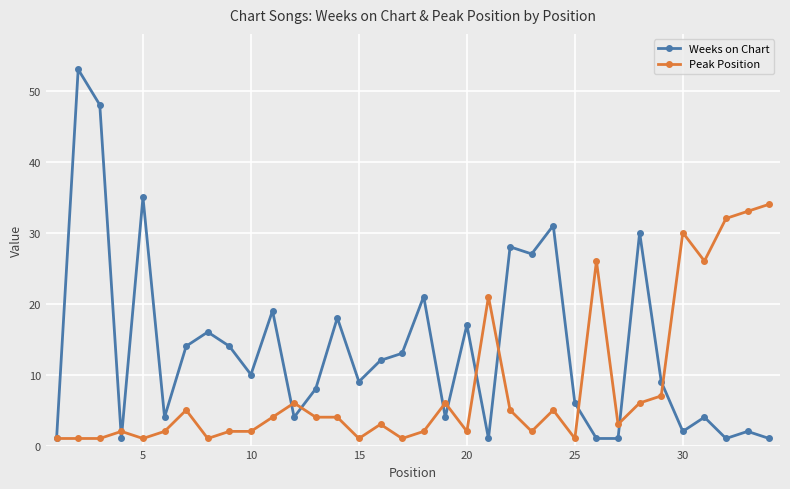

What is the maximum value shown in the chart?

53